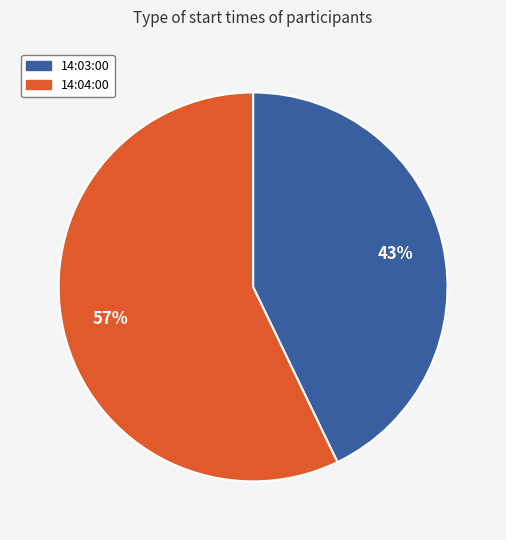

What is the smallest slice in the pie chart?

14:03:00